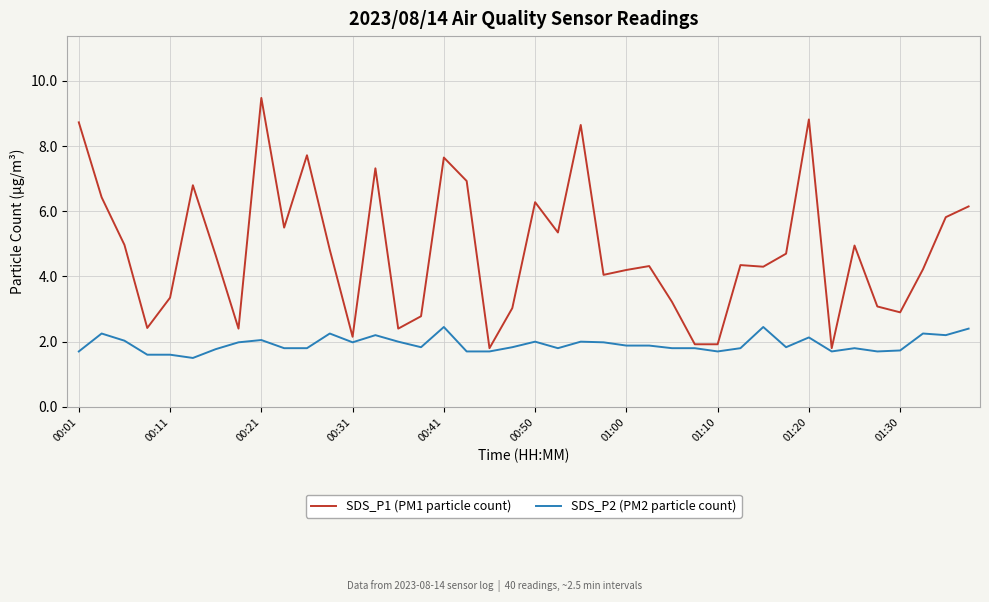

List the series in order of their overall mean, lowest first.

SDS_P2 (PM2 particle count), SDS_P1 (PM1 particle count)